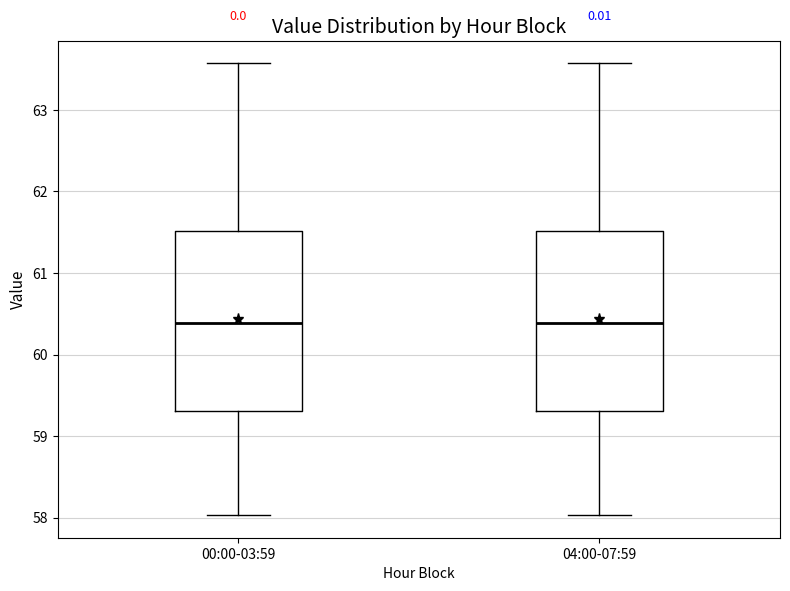

Reading left to right, read every box against the y-axis: the position of its median line, the range the box covers, and the ends of its whiskers. The values are not printed on the chart, so give them approximately, as read against the axis.

00:00-03:59: median 60.4, box 59.3 to 61.5, whiskers 58.0 to 63.6
04:00-07:59: median 60.4, box 59.3 to 61.5, whiskers 58.0 to 63.6